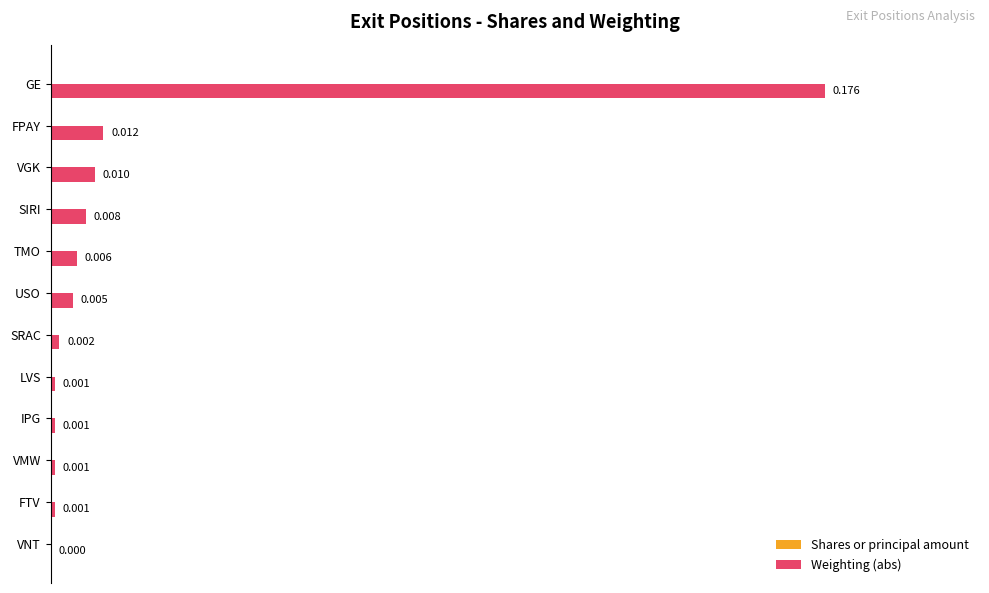

Which has a higher value, SIRI or FTV?

SIRI